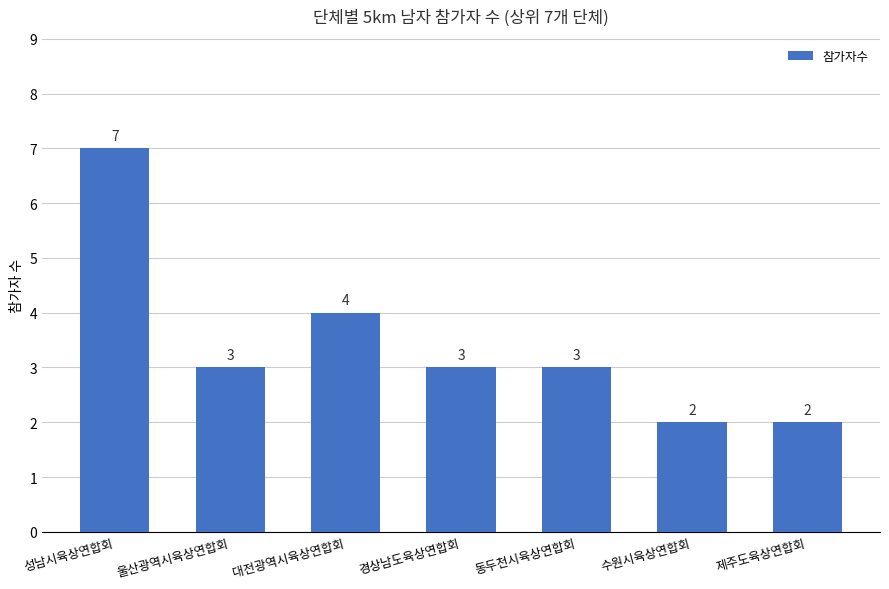

What is the maximum value shown in the chart?

7